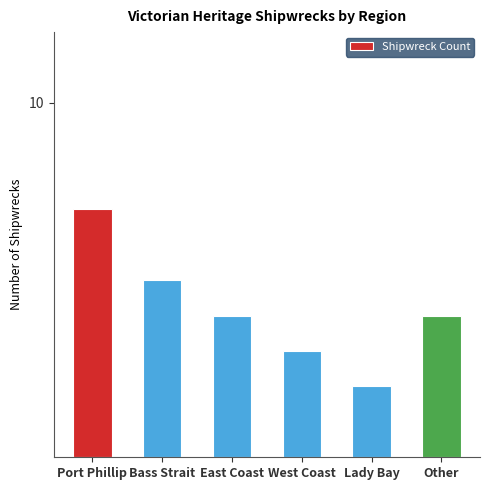

Reading left to right, extract all data points from this chart.

Port Phillip=7	Bass Strait=5	East Coast=4	West Coast=3	Lady Bay=2	Other=4